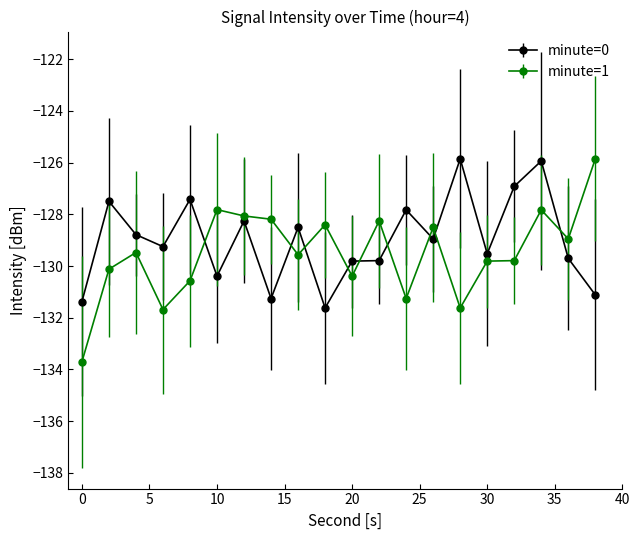

Which series has the widest spread of values?

minute=1